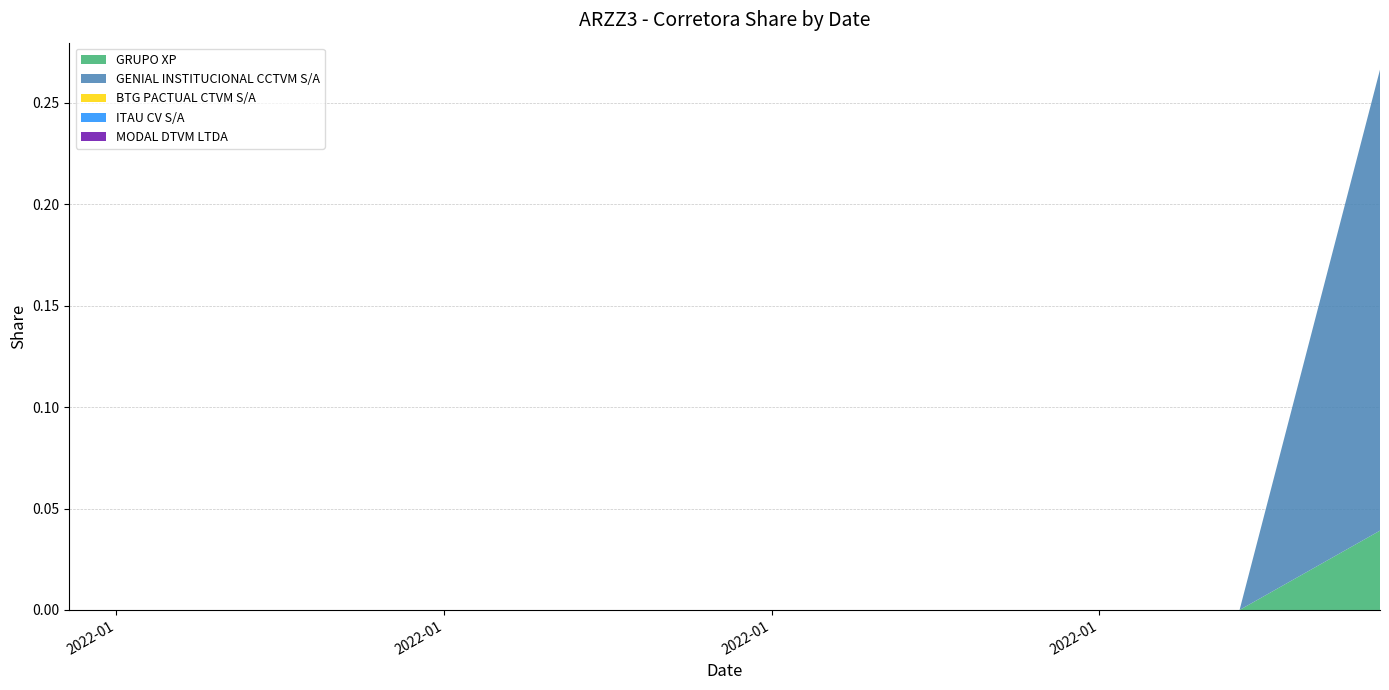

Reading left to right, list all the values displayed in this chart.

GRUPO XP: 0.0	0.0	0.0	0.0	0.0	0.0	0.0	0.0	0.0	0.0	0.0	0.0	0.0	0.0	0.0	0.0	0.0	0.0	0.0	0.0	0.0
GENIAL INSTITUCIONAL CCTVM S/A: 0.0	0.0	0.0	0.0	0.0	0.0	0.0	0.0	0.0	0.0	0.0	0.0	0.0	0.0	0.0	0.0	0.0	0.0	0.0	0.0	0.2
BTG PACTUAL CTVM S/A: 0.0	0.0	0.0	0.0	0.0	0.0	0.0	0.0	0.0	0.0	0.0	0.0	0.0	0.0	0.0	0.0	0.0	0.0	0.0	0.0	0.0
ITAU CV S/A: 0.0	0.0	0.0	0.0	0.0	0.0	0.0	0.0	0.0	0.0	0.0	0.0	0.0	0.0	0.0	0.0	0.0	0.0	0.0	0.0	0.0
MODAL DTVM LTDA: 0.0	0.0	0.0	0.0	0.0	0.0	0.0	0.0	0.0	0.0	0.0	0.0	0.0	0.0	0.0	0.0	0.0	0.0	0.0	0.0	0.0